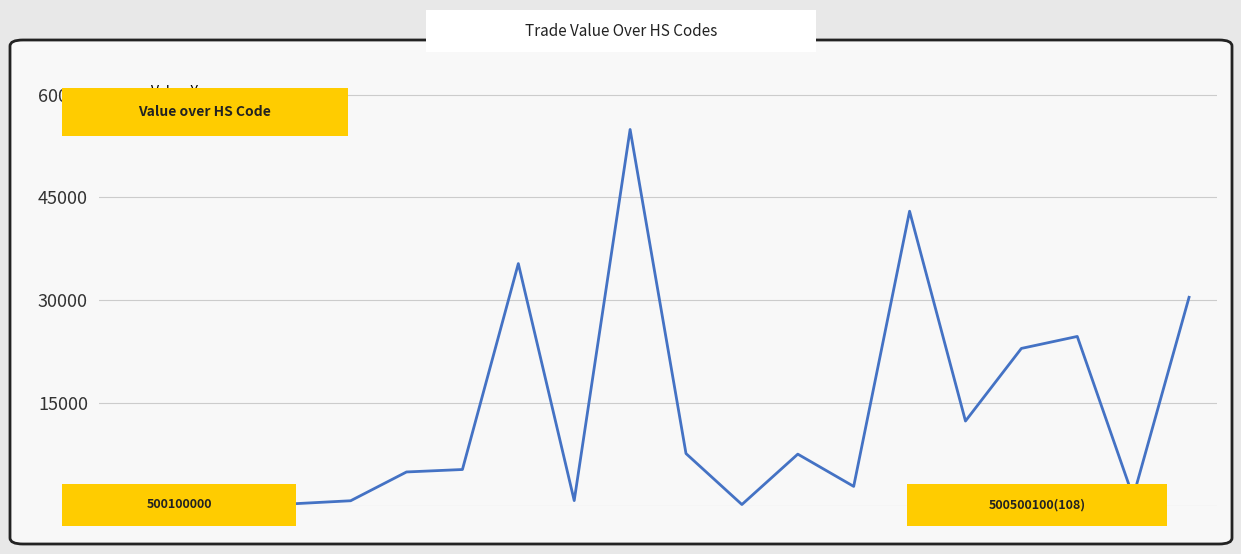

What is the maximum value shown in the chart?

54922